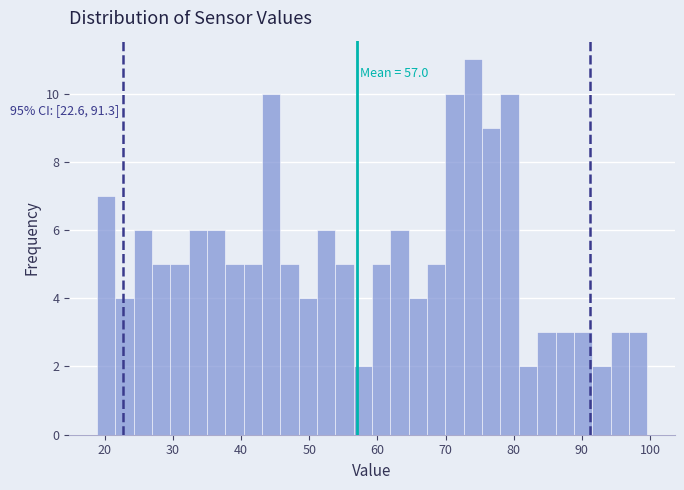

Around what value on the x-axis is the tallest bar? Give the approximate position of its centre, as read against the axis.

74